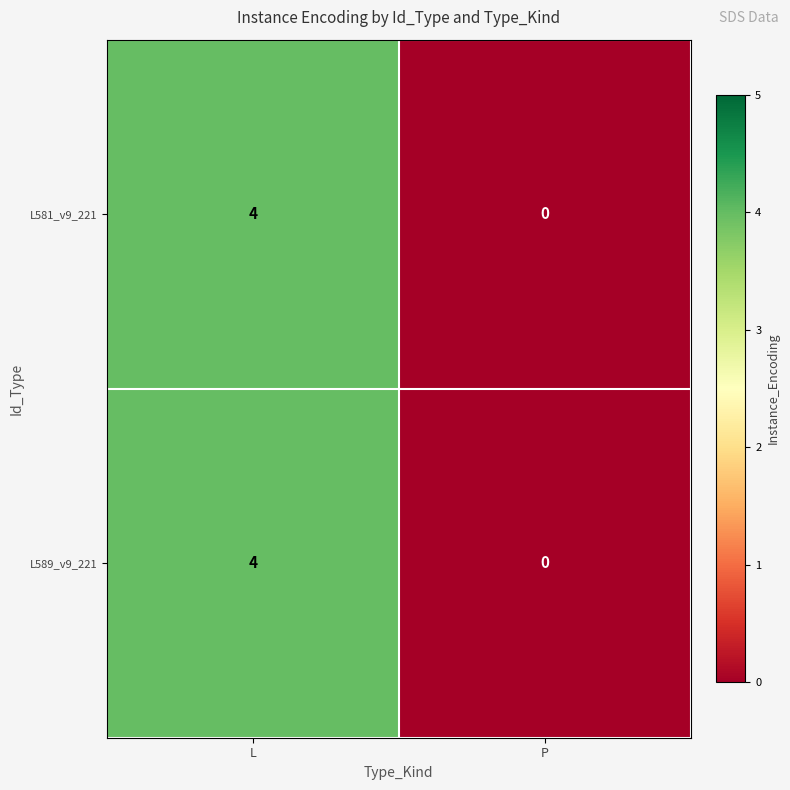

True or false: L581_v9_221 has a value of 1 at P.

False